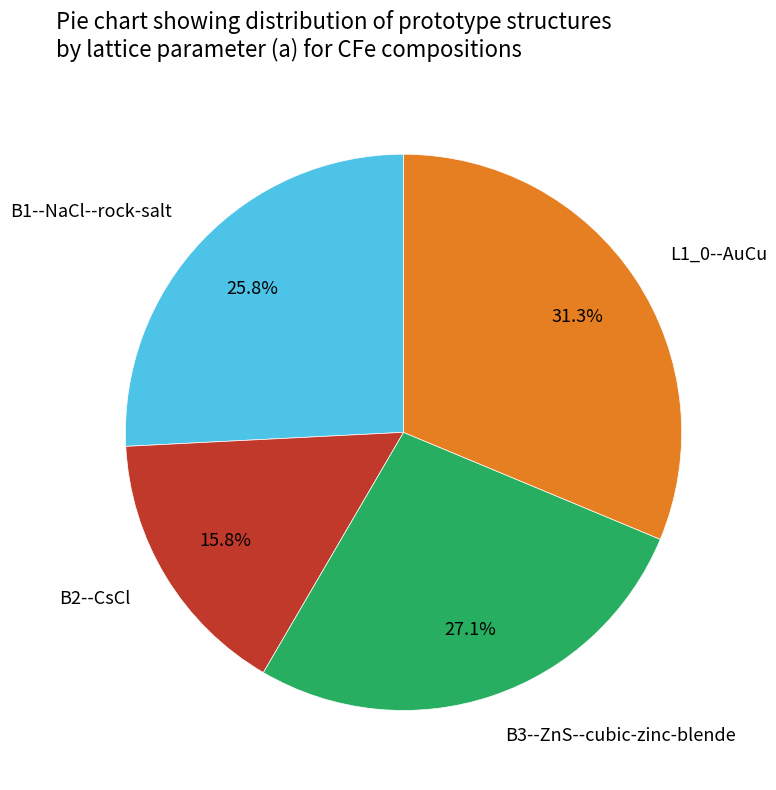

Is it true that B2--CsCl is 16% of the pie?

True